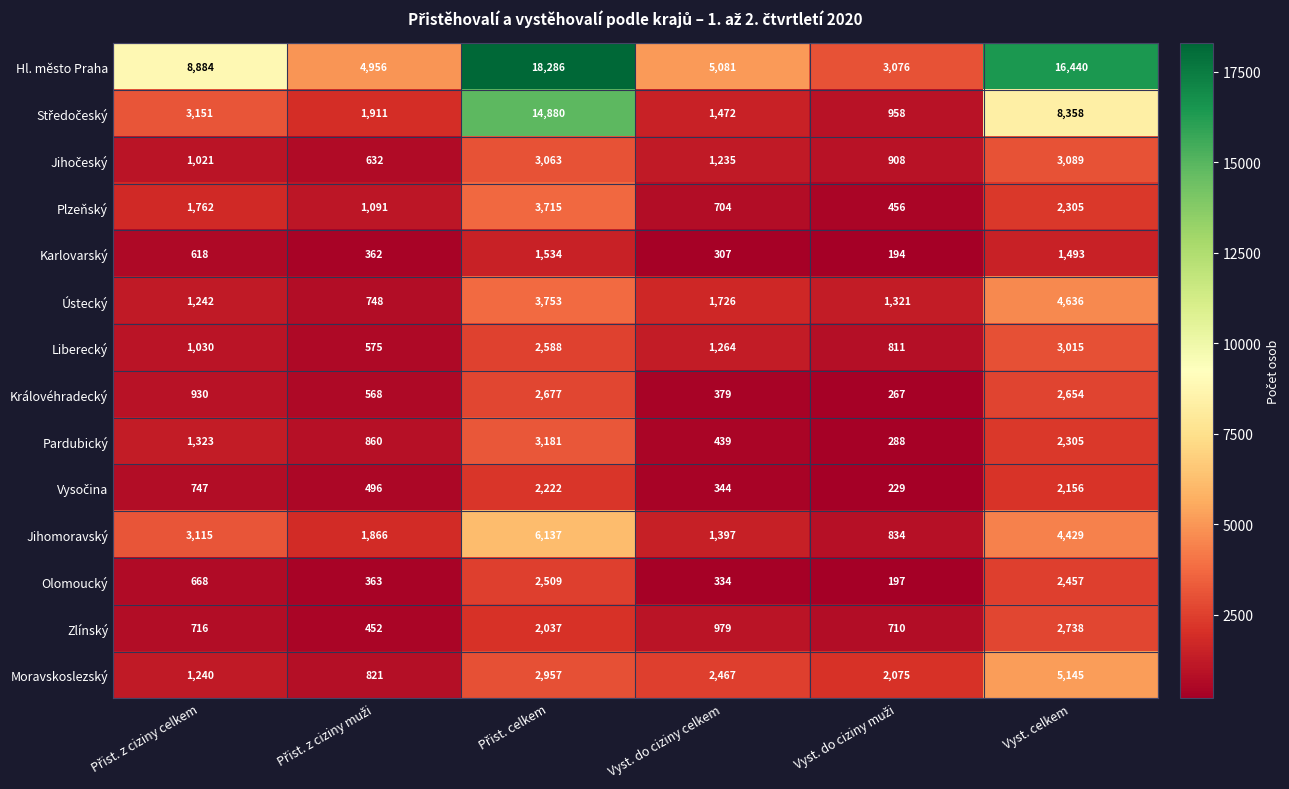

What is the greatest value displayed?

18286